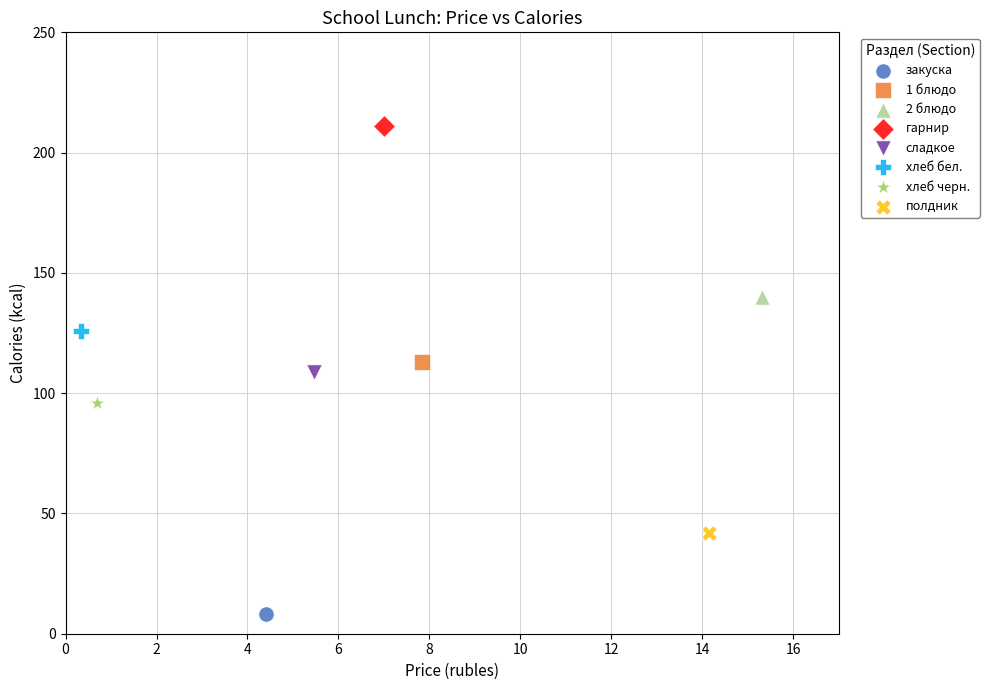

What are all the series names shown in the legend?

закуска, 1 блюдо, 2 блюдо, гарнир, сладкое, хлеб бел., хлеб черн., полдник